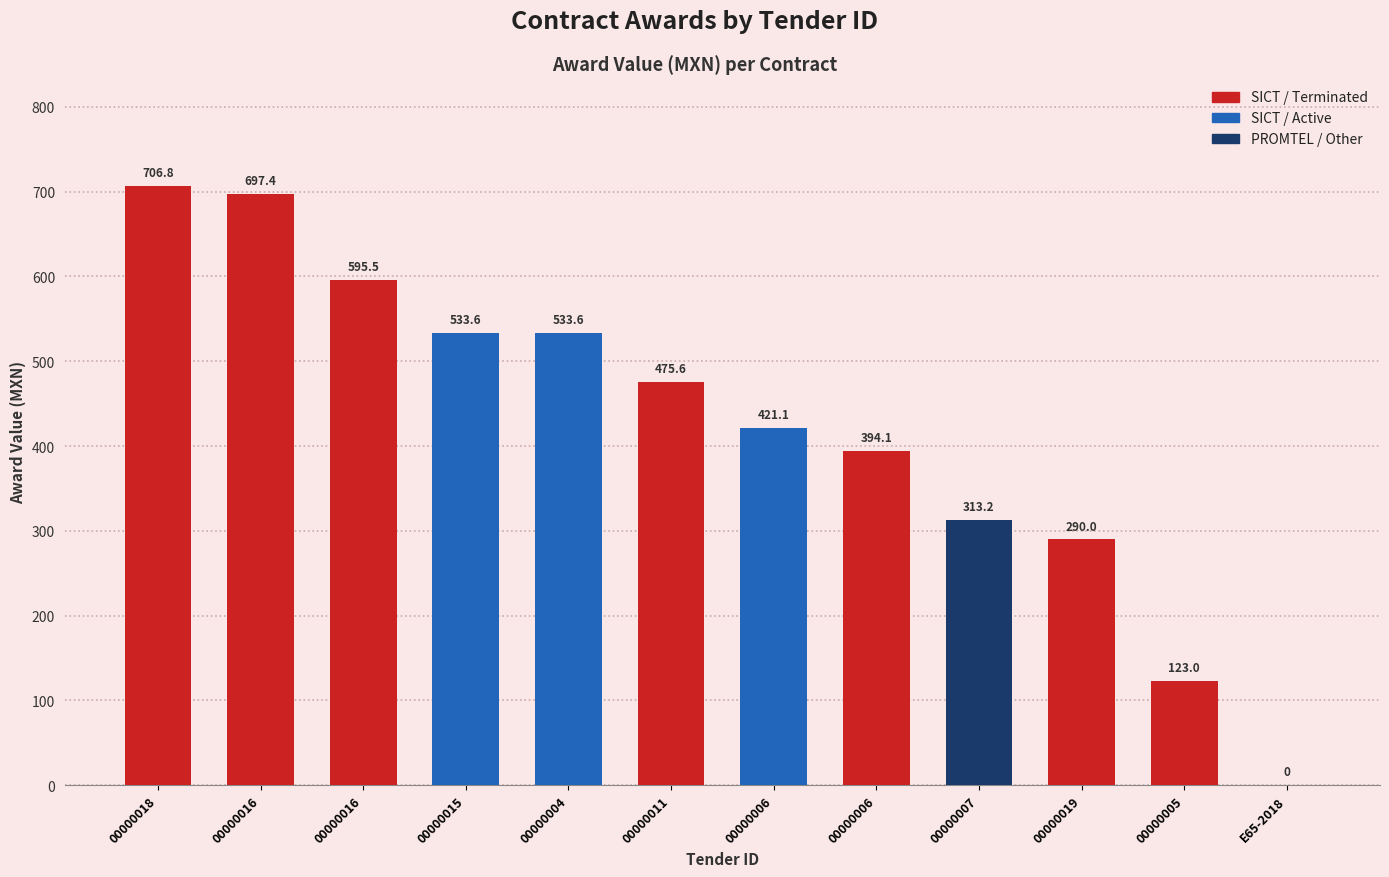

Are the bars horizontal?

No